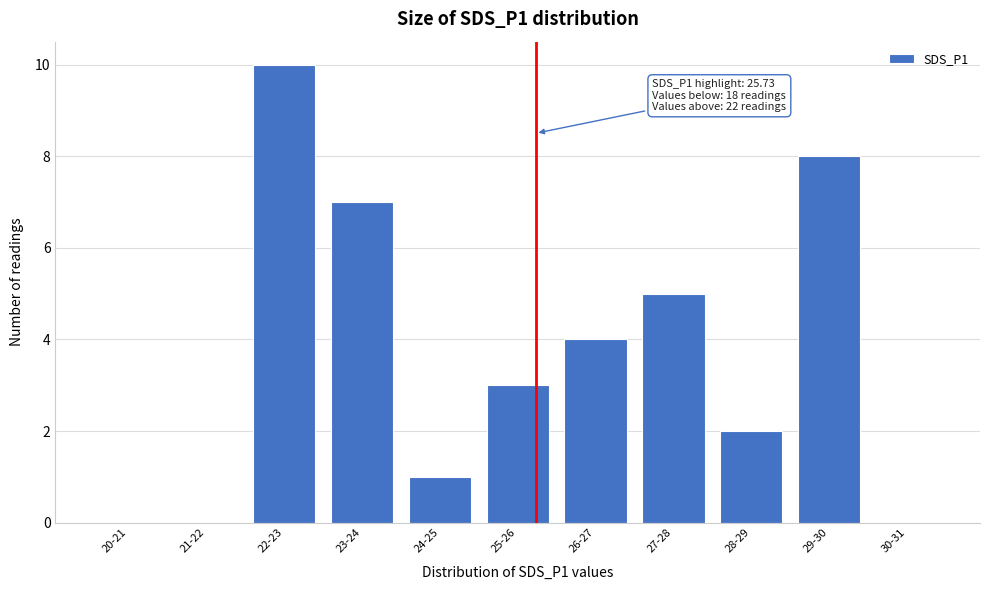

Reading left to right, transcribe all the data shown in this chart.

20-21=0	21-22=0	22-23=10	23-24=7	24-25=1	25-26=3	26-27=4	27-28=5	28-29=2	29-30=8	30-31=0